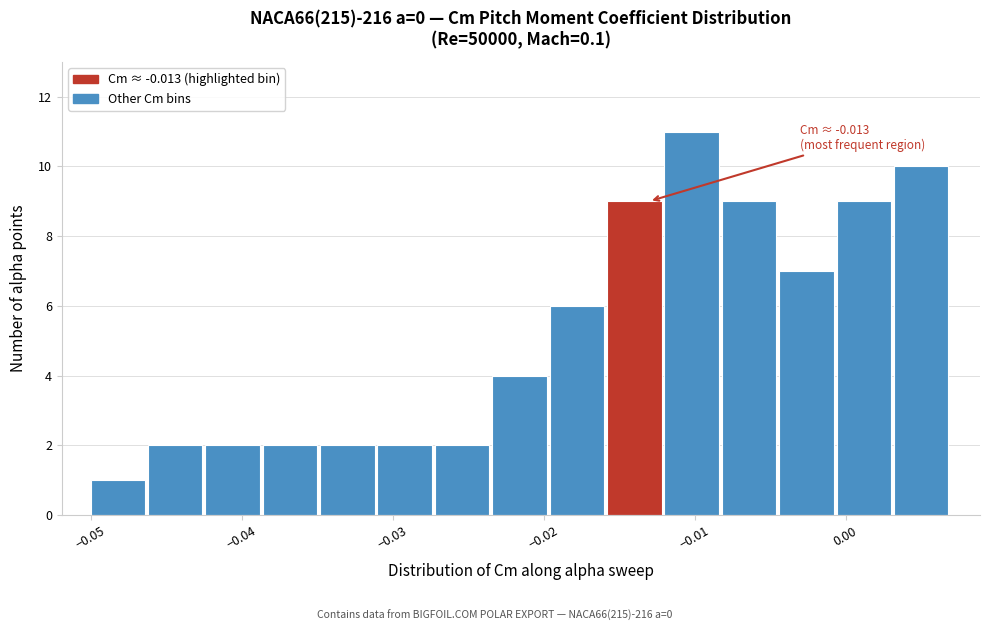

Read against the x-axis, roughly where is the centre of the tallest bar?

-0.010